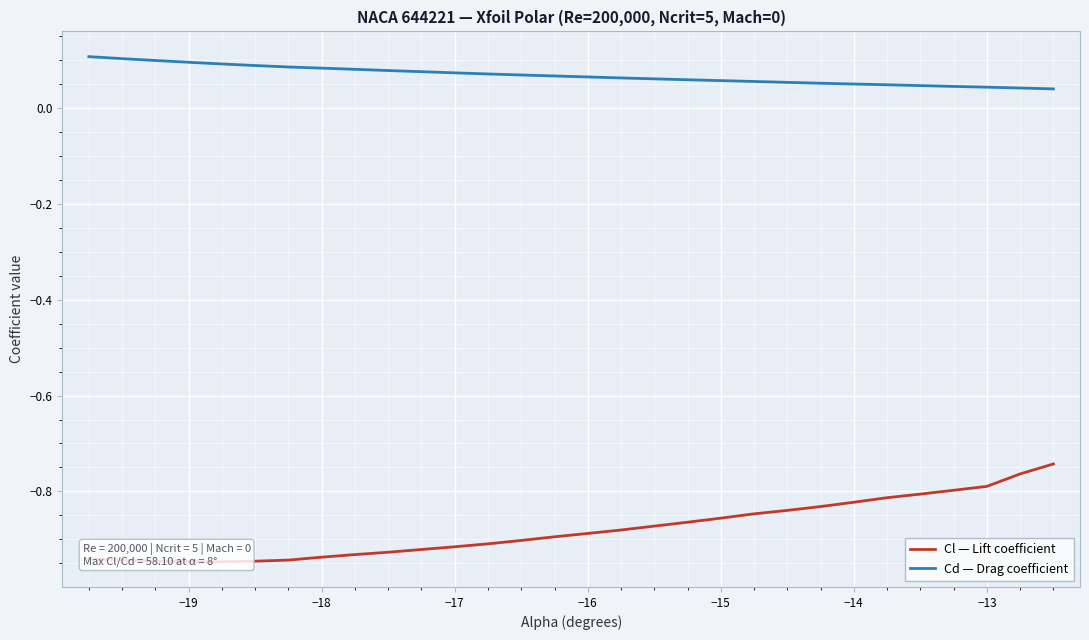

What is the difference between the maximum and minimum values in the Cl — Lift coefficient series?

0.2